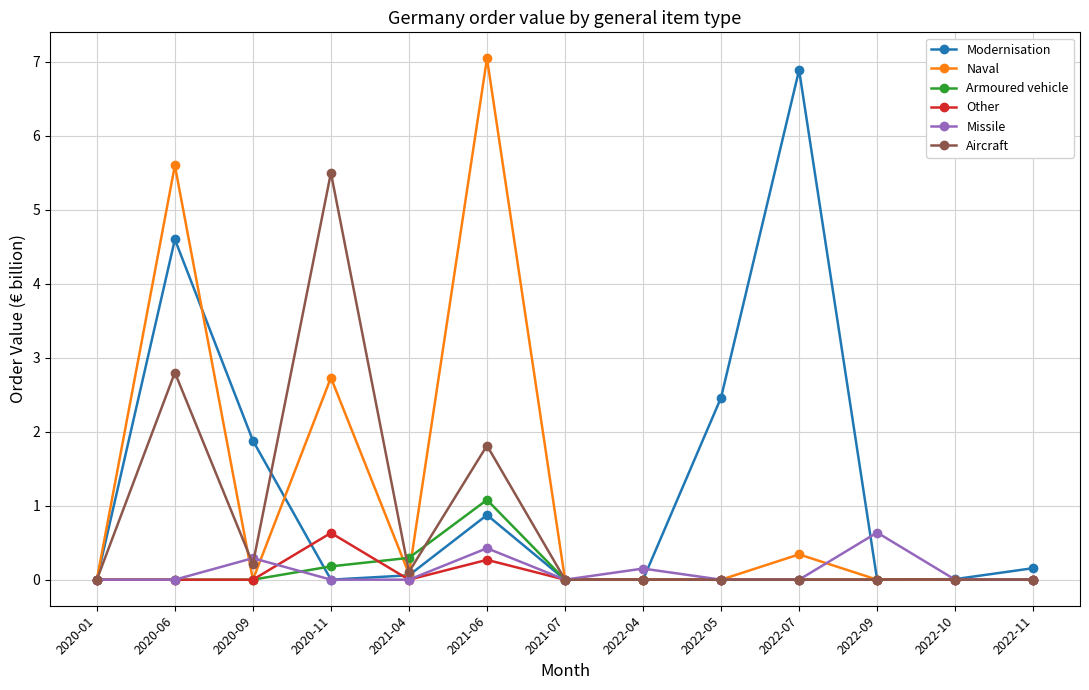

What is the highest value of the Aircraft series?

5.5